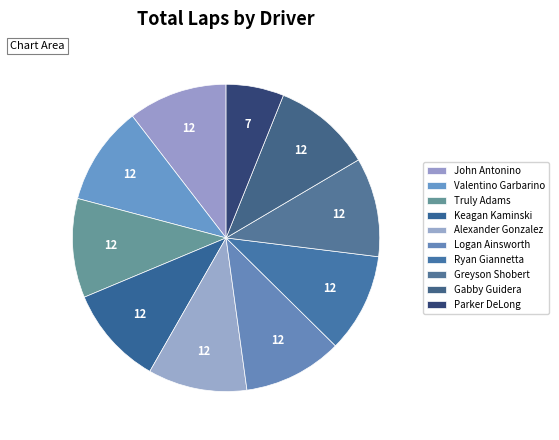

To the nearest percent, what portion does Gabby Guidera represent?

10%